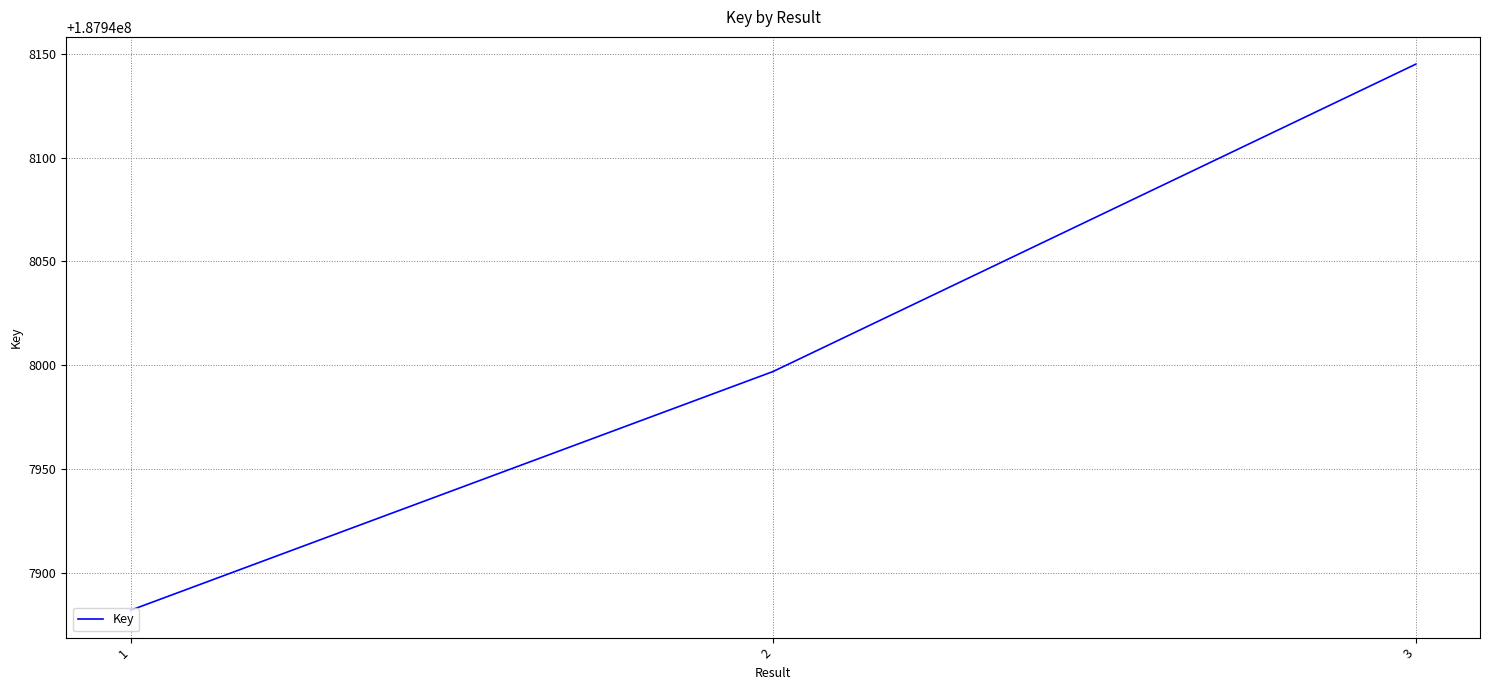

Where is the data nearest to the value 187948013?

2